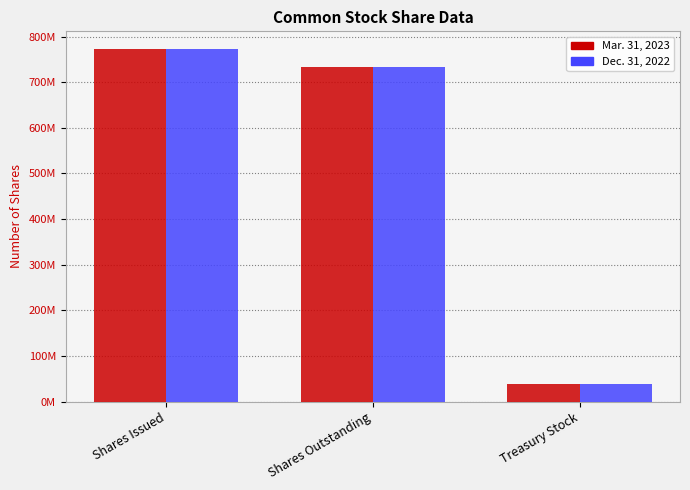

What is the average value of the Dec. 31, 2022 series?

515292277